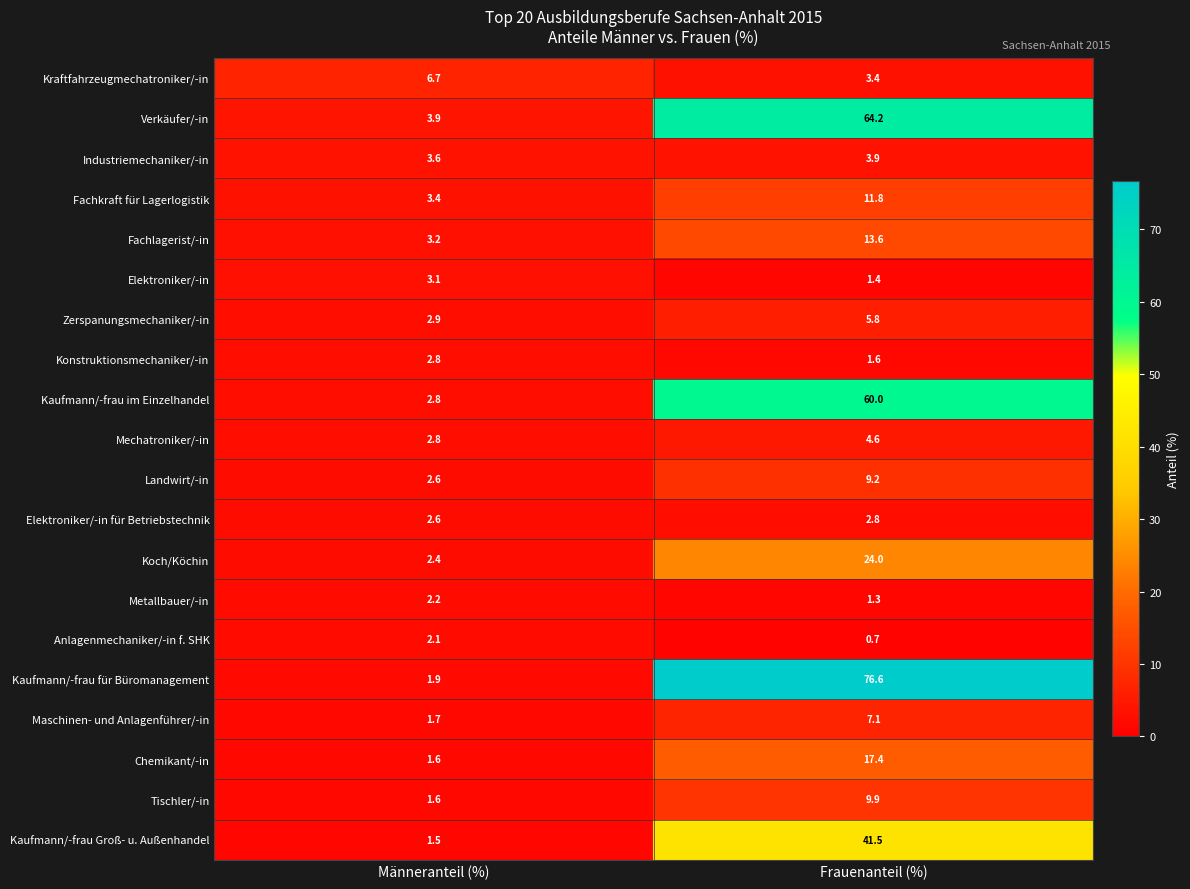

Which series has the largest range (max minus min)?

Kaufmann/-frau für Büromanagement